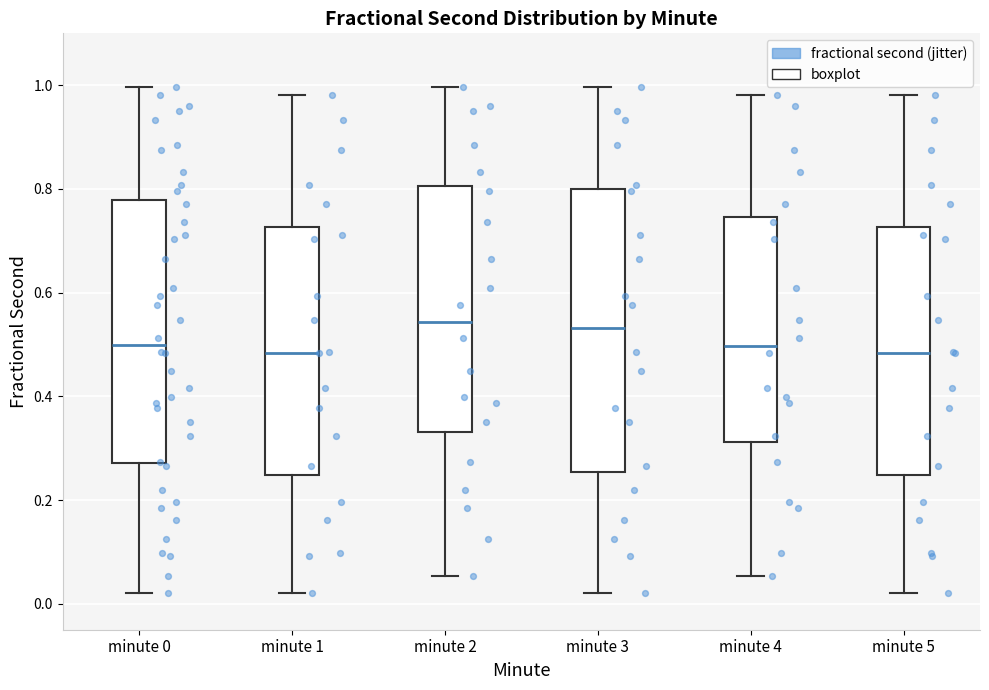

Reading left to right, transcribe this box plot: for each box, give where its median line is, the range the box spans, and where its two whiskers end, as read against the y-axis. The values are not printed on the chart, so give them approximately, as read against the axis.

minute 0: median 0.50, box 0.28 to 0.78, whiskers 0.02 to 1.00
minute 1: median 0.48, box 0.24 to 0.72, whiskers 0.02 to 0.98
minute 2: median 0.54, box 0.34 to 0.80, whiskers 0.06 to 1.00
minute 3: median 0.54, box 0.26 to 0.80, whiskers 0.02 to 1.00
minute 4: median 0.50, box 0.32 to 0.74, whiskers 0.06 to 0.98
minute 5: median 0.48, box 0.24 to 0.72, whiskers 0.02 to 0.98